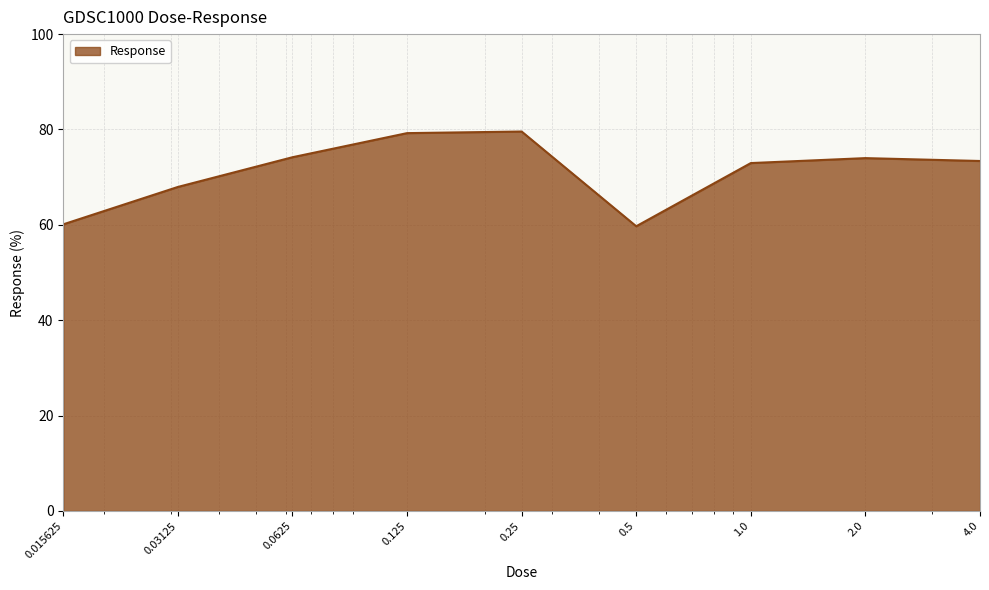

How many distinct data groups are displayed?

1